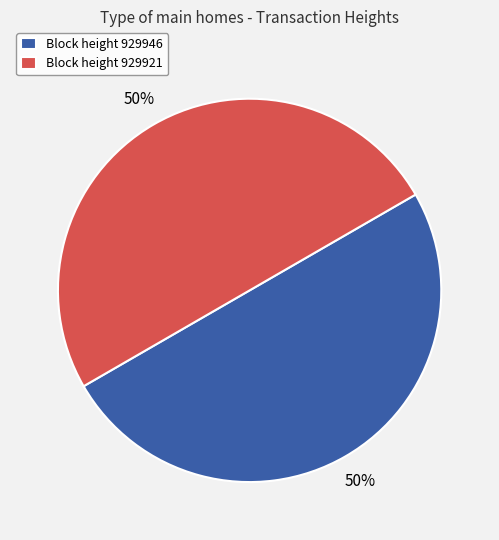

True or false: Block height 929921 accounts for 50% of the total.

True